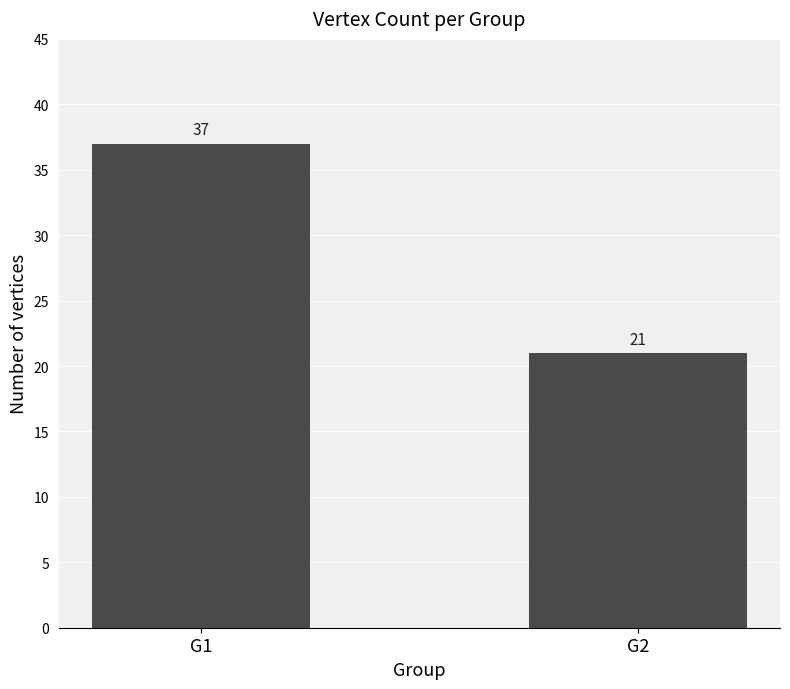

Which has a higher value, G2 or G1?

G1